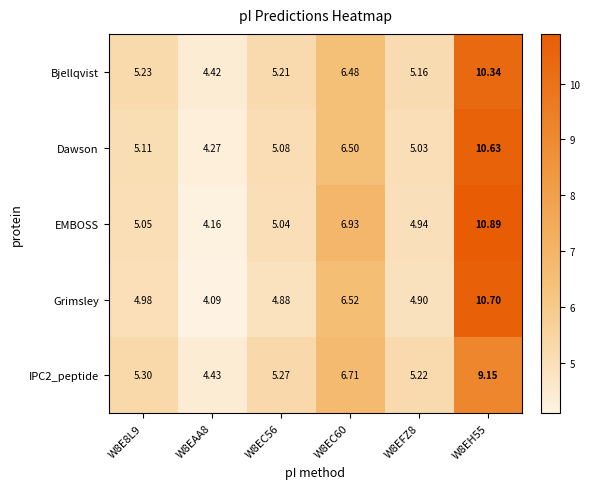

Is the value of Dawson at W8EH55 greater than the value of EMBOSS at W8EC60?

Yes